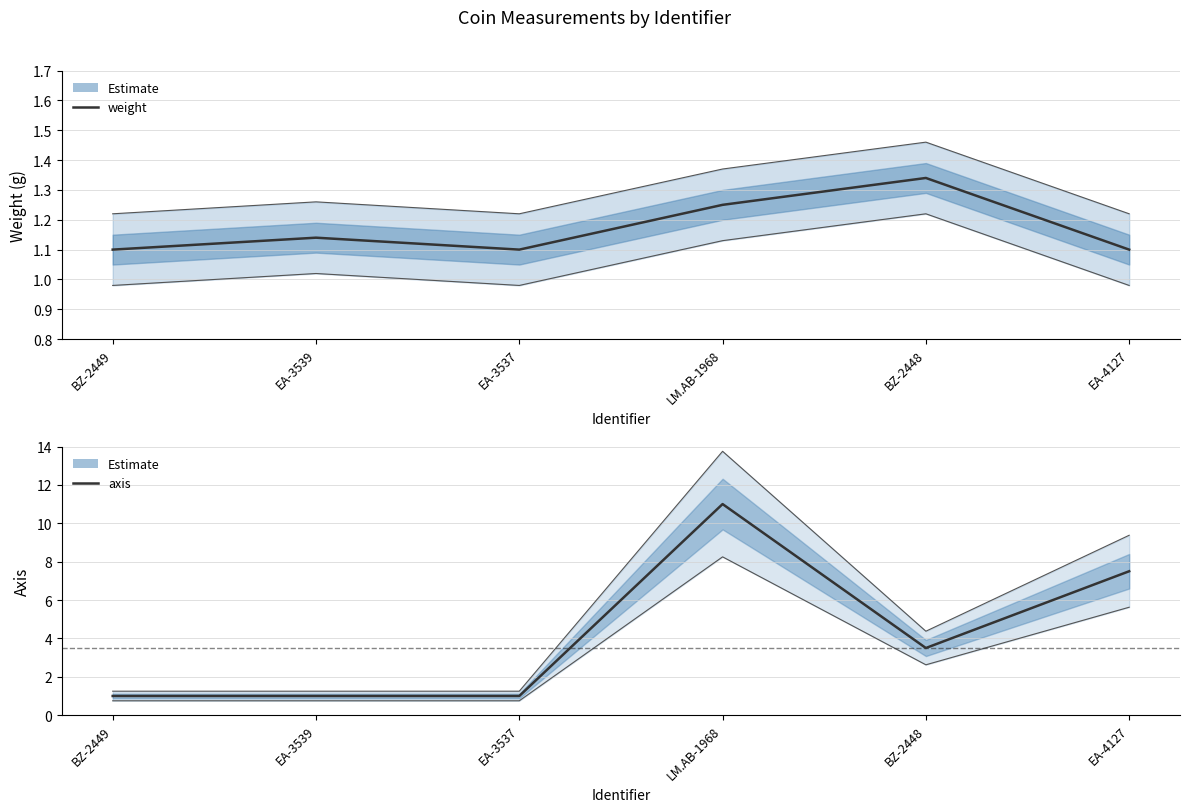

What is the approximate value of weight at BZ-2449?

1.1